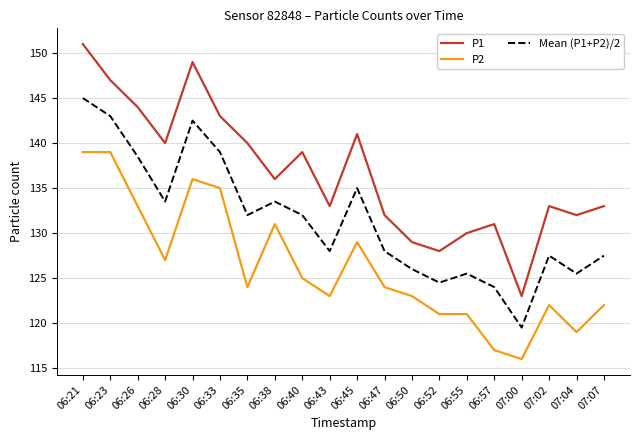

Where is the first local maximum for P1?

06:30